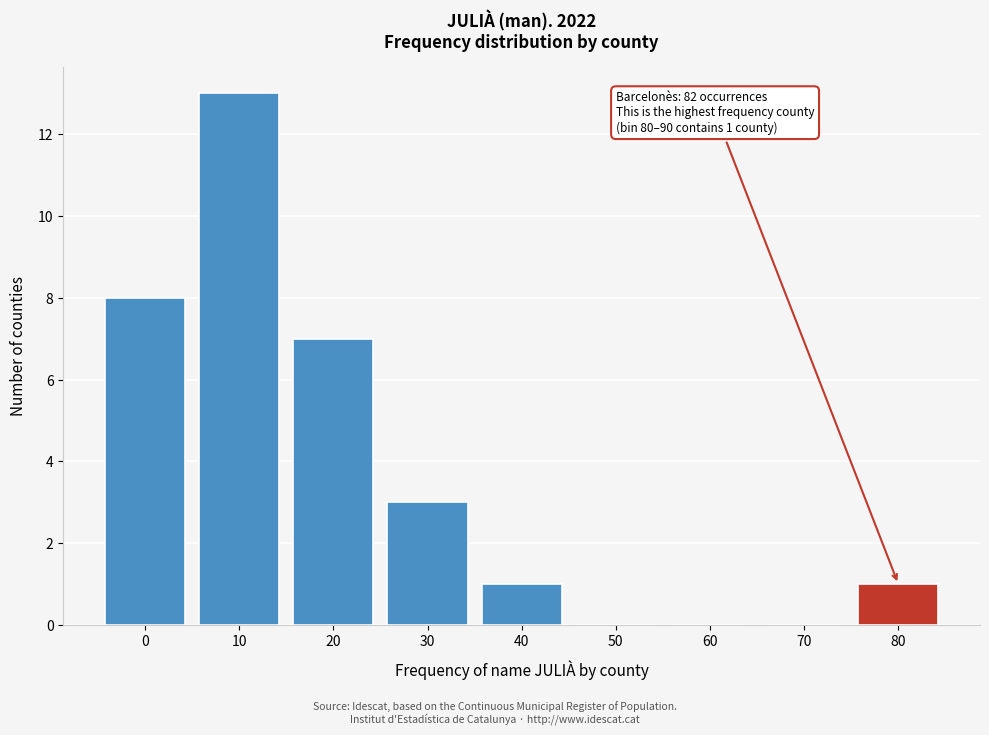

Reading left to right, transcribe all the data shown in this chart.

0=8	10=13	20=7	30=3	40=1	50=0	60=0	70=0	80=1